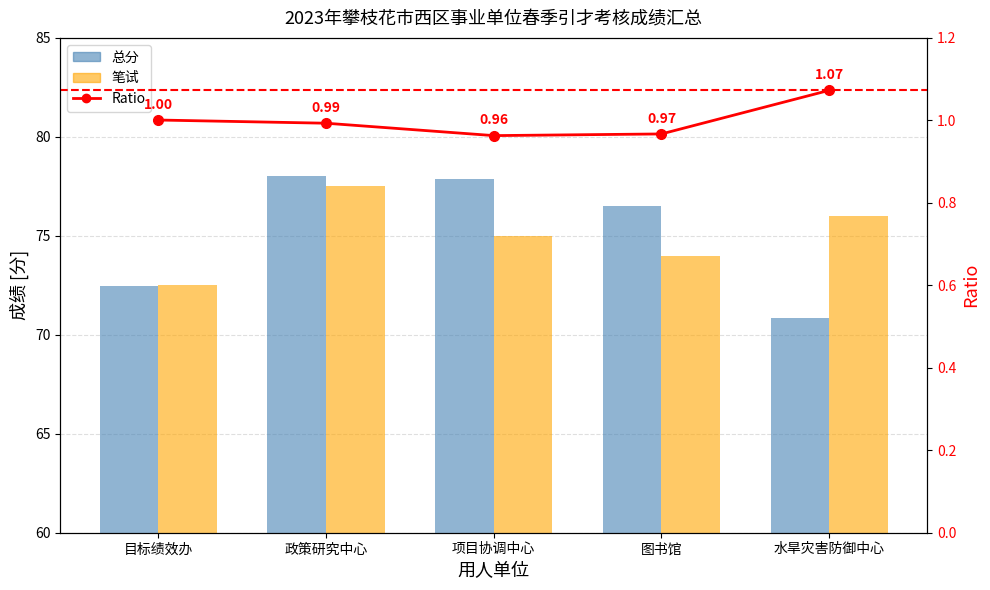

What are all the series names shown in the legend?

总分, 笔试, Ratio